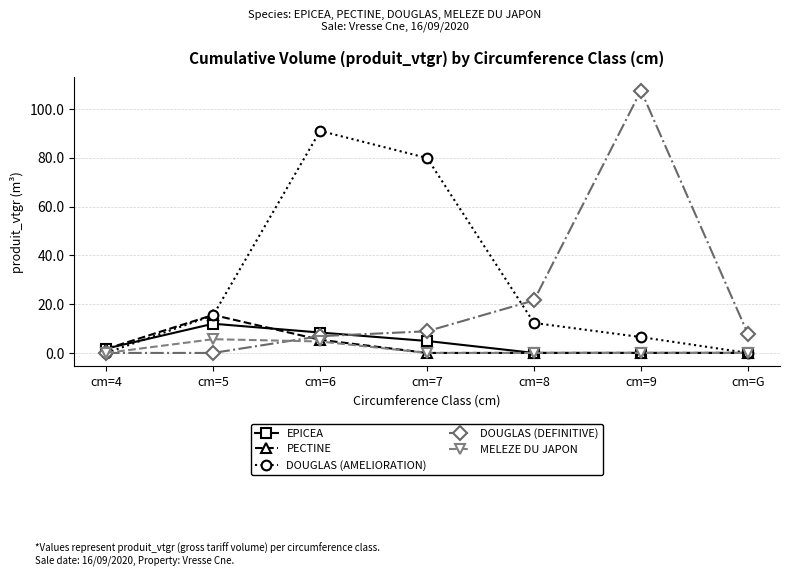

Between cm=7 and cm=G, which series saw the biggest shift?

DOUGLAS (AMELIORATION)